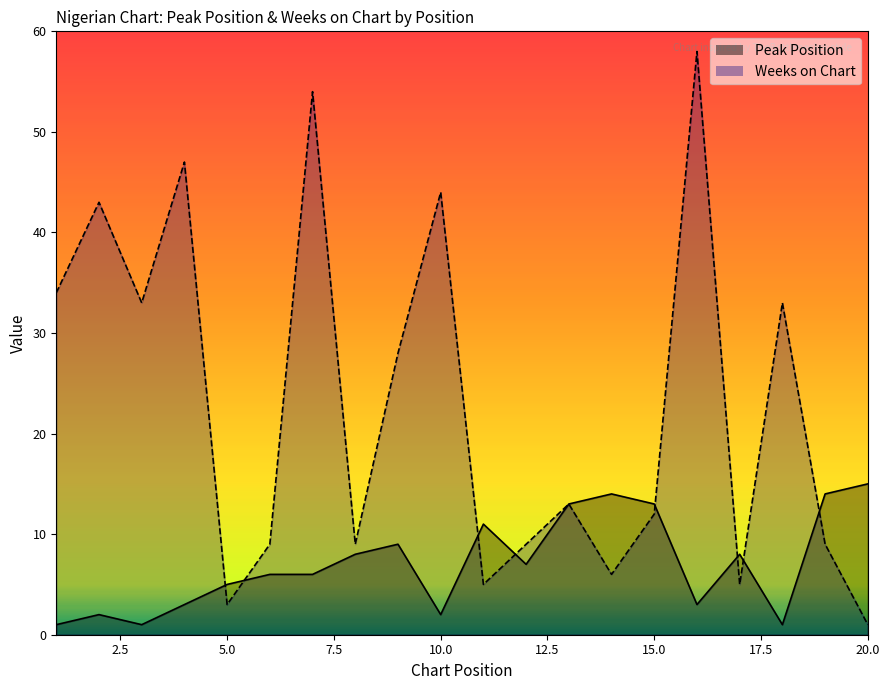

How many interior local valleys does the Peak Position series have?

5